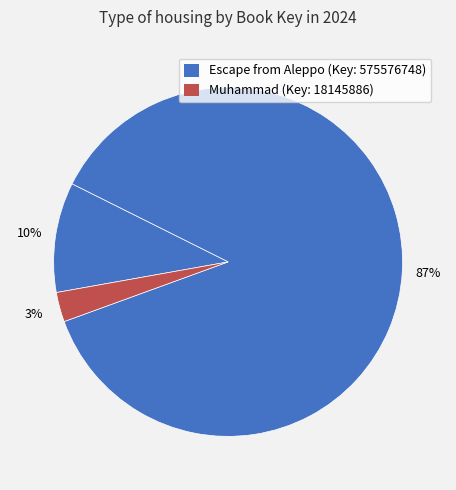

To the nearest percent, what is the difference between the largest and smallest slice percentages?

84%